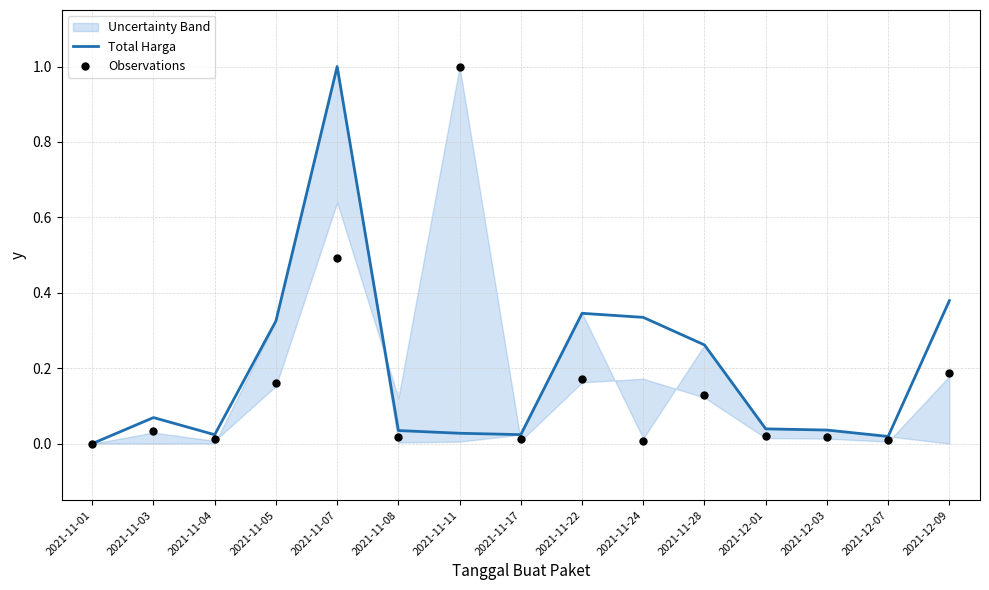

Which series reaches the minimum Y coordinate?

Total Harga